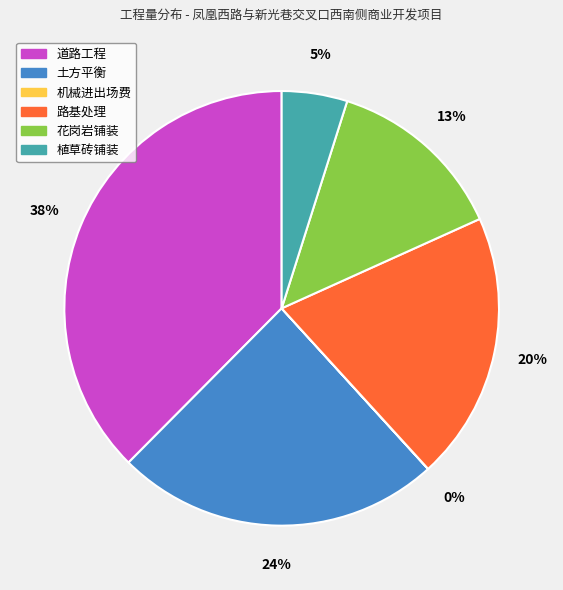

Do 植草砖铺装 and 道路工程 together represent more than half of the pie?

No